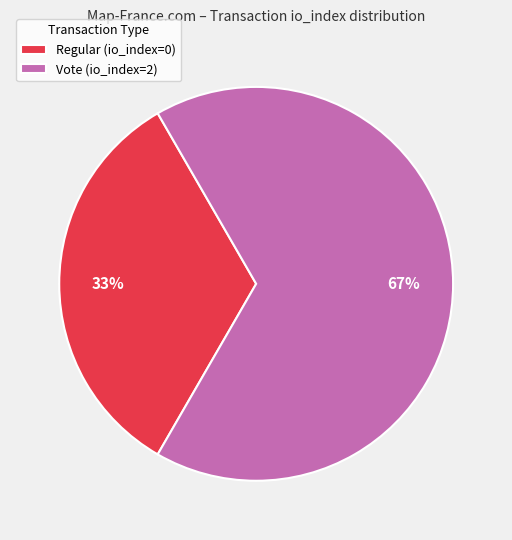

To the nearest percent, what is the average slice percentage?

50%